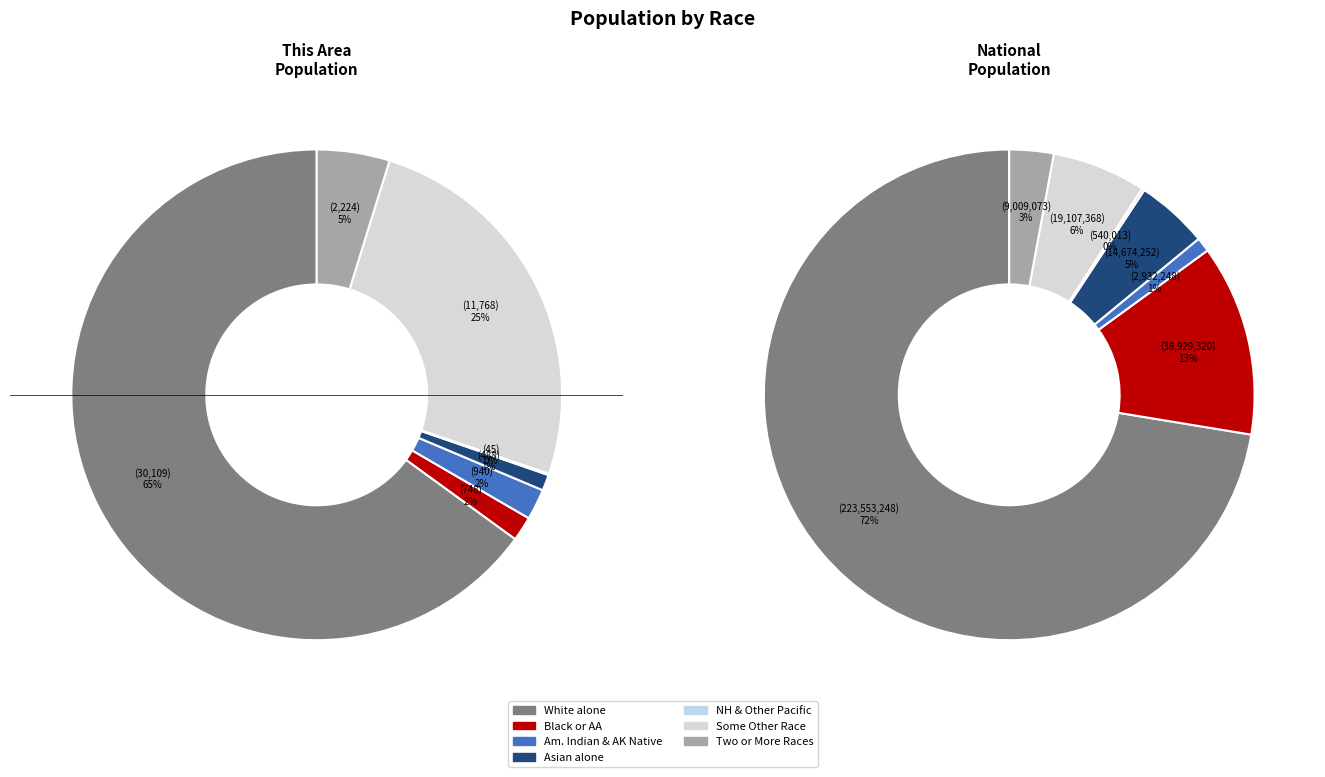

True or false: Asian alone accounts for 1% of the total.

True